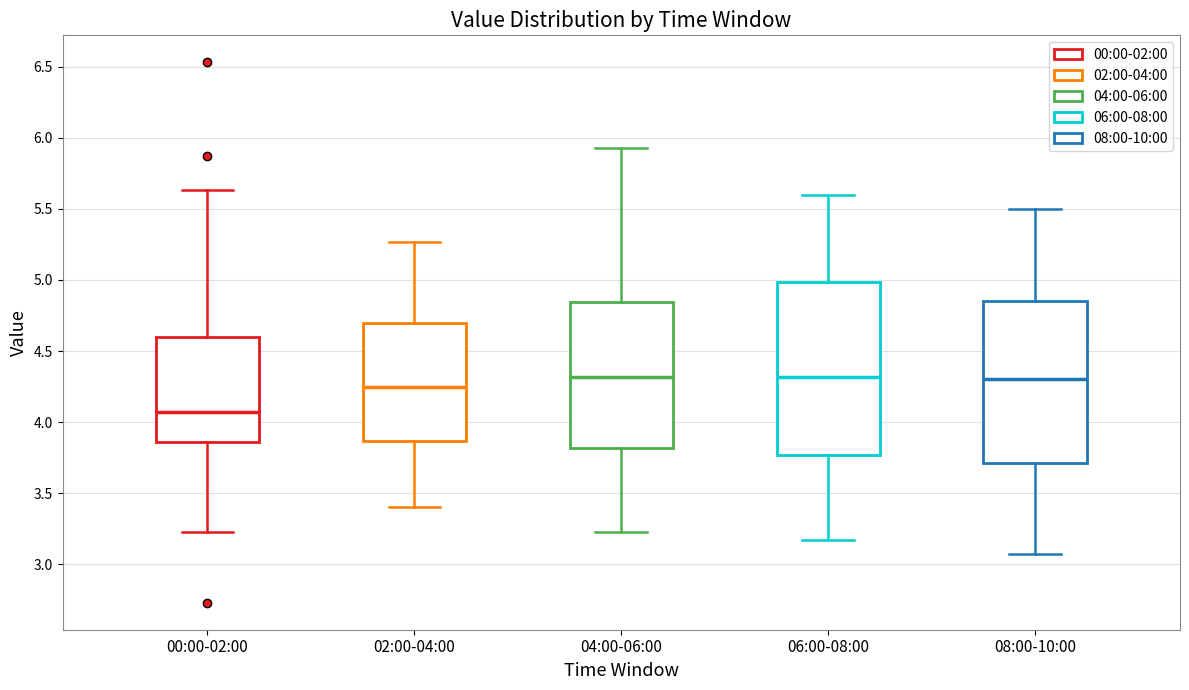

Reading left to right, read every box against the y-axis: the position of its median line, the range the box covers, and the ends of its whiskers. The values are not printed on the chart, so give them approximately, as read against the axis.

00:00-02:00: median 4.05, box 3.85 to 4.60, whiskers 3.25 to 5.65
02:00-04:00: median 4.25, box 3.85 to 4.70, whiskers 3.40 to 5.25
04:00-06:00: median 4.30, box 3.80 to 4.85, whiskers 3.25 to 5.95
06:00-08:00: median 4.30, box 3.75 to 5.00, whiskers 3.15 to 5.60
08:00-10:00: median 4.30, box 3.70 to 4.85, whiskers 3.05 to 5.50